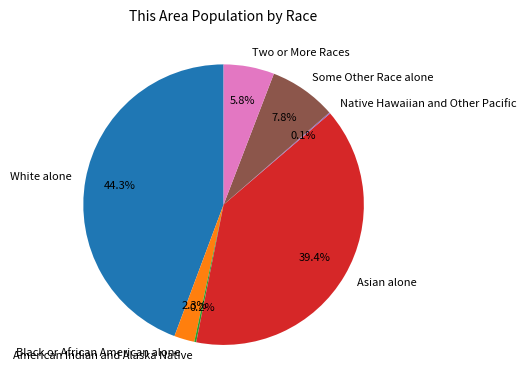

What percentage is the Some Other Race alone slice, to the nearest percent?

8%